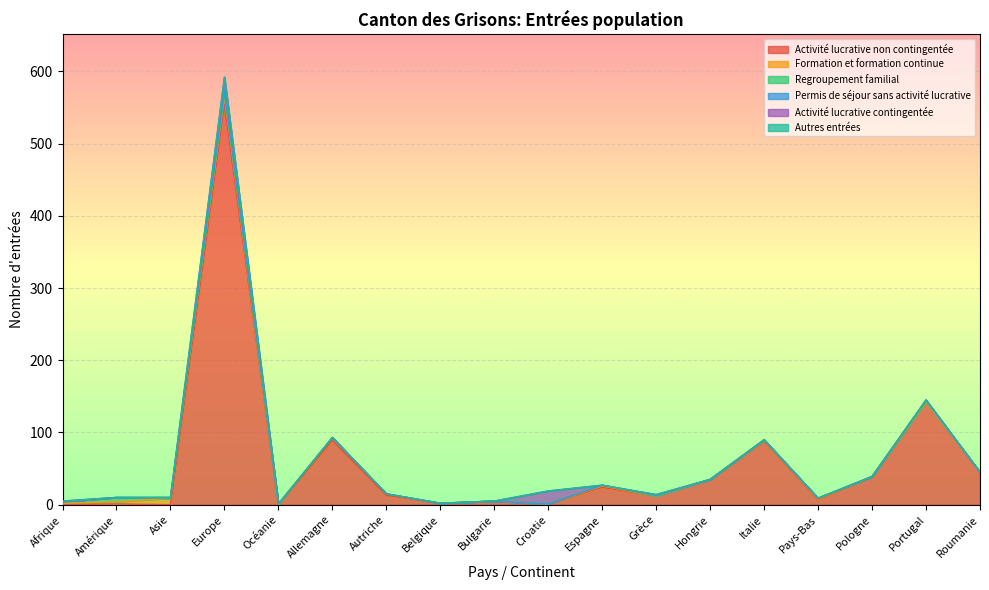

True or false: Activité lucrative contingentée and Activité lucrative non contingentée intersect in this chart.

True